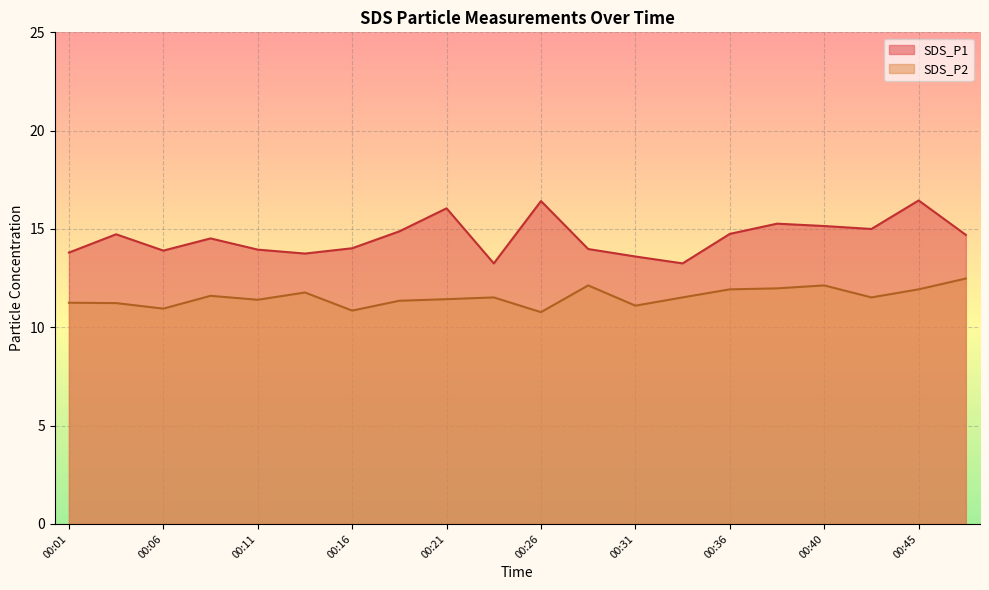

What is the difference between the maximum and minimum values in the SDS_P2 series?

1.7